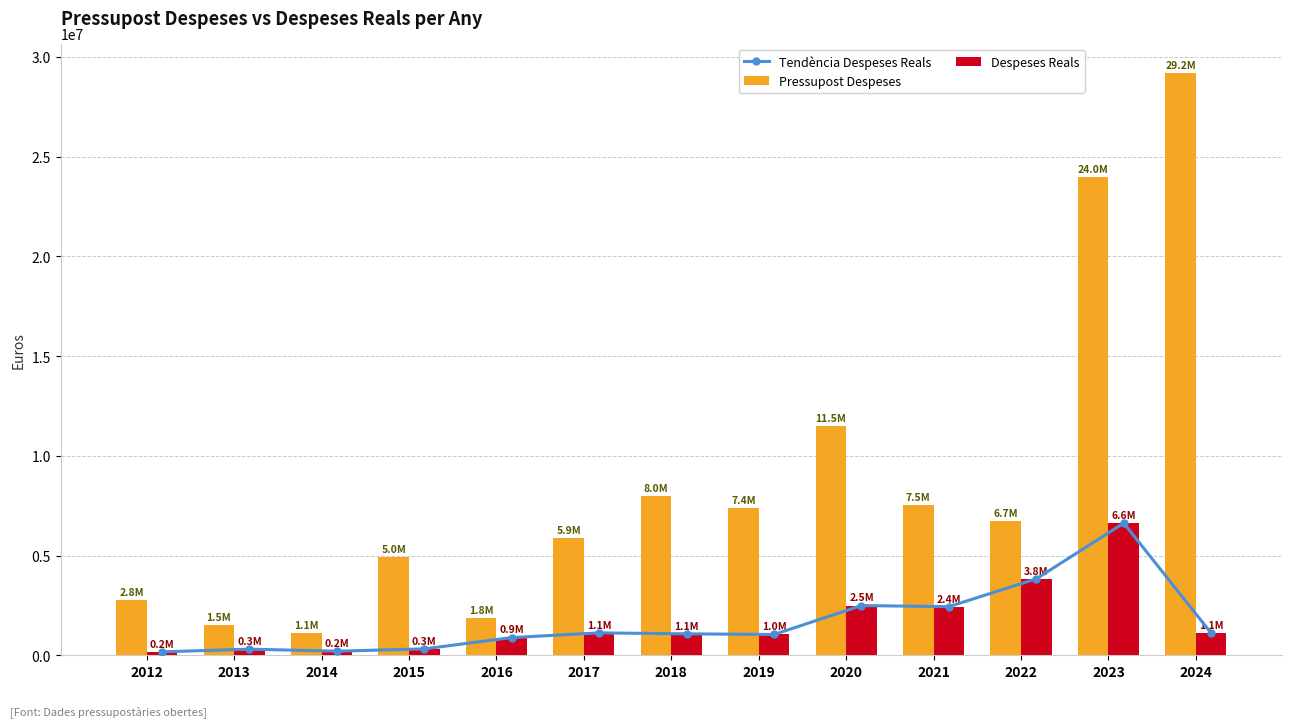

At which label is Pressupost Despeses closest to 15157447?

2020